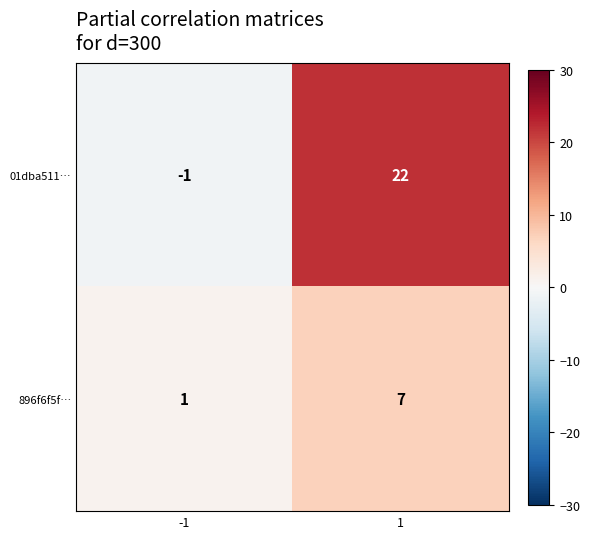

What is the sum of all 01dba511… values?

21